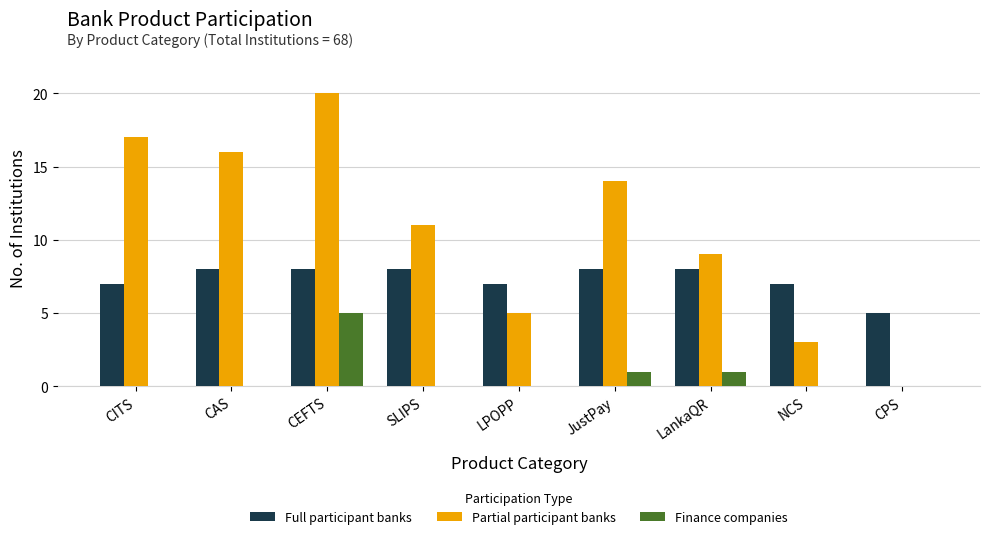

How many data points does each series have?

9